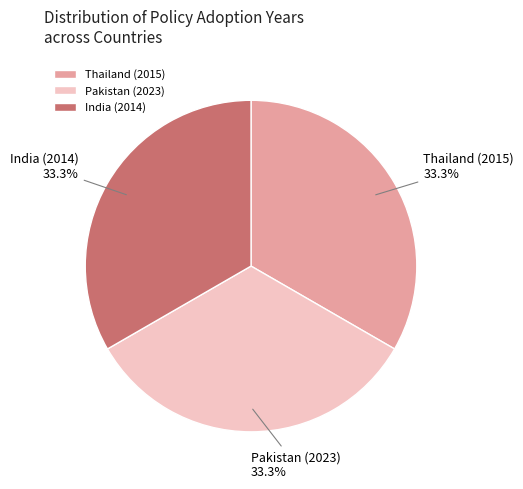

Does India (2014) account for over 50% of the chart?

No